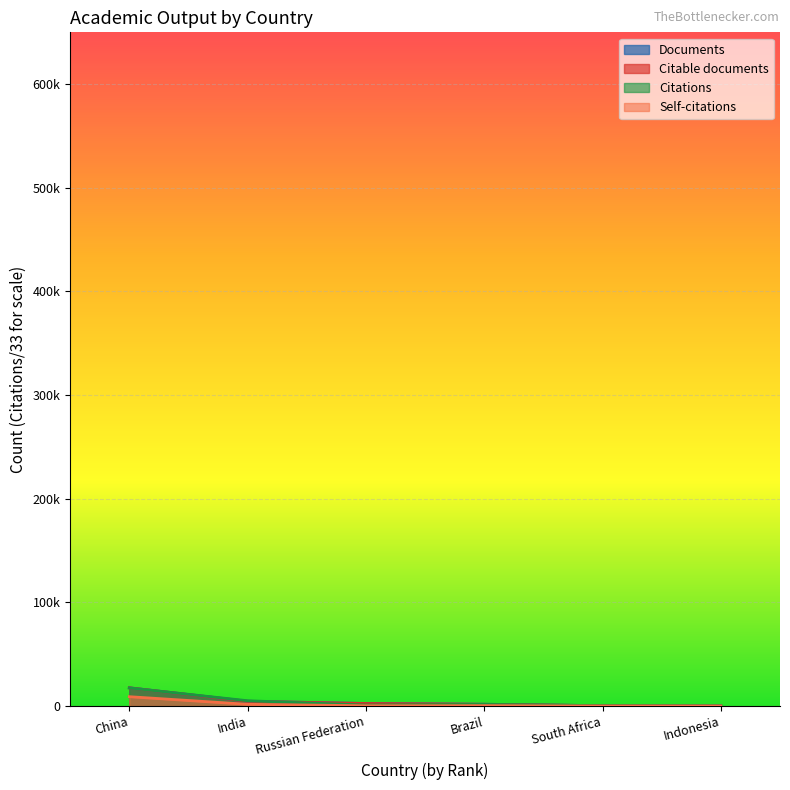

Between which two adjacent categories do Citations and Documents first intersect?

China and India